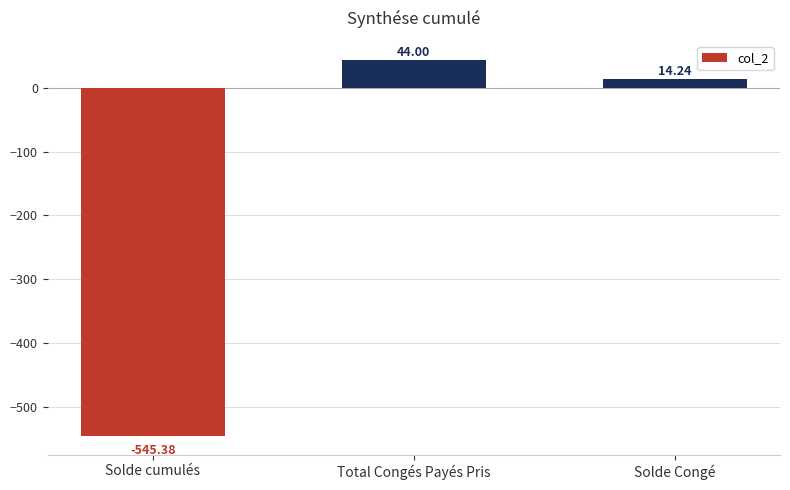

Between Total Congés Payés Pris and Solde cumulés, which is larger?

Total Congés Payés Pris